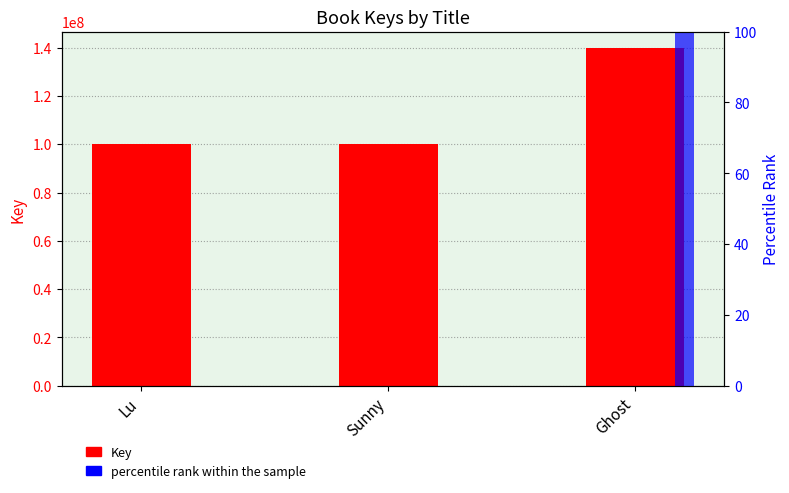

At which label is Key closest to 119923945?

Lu